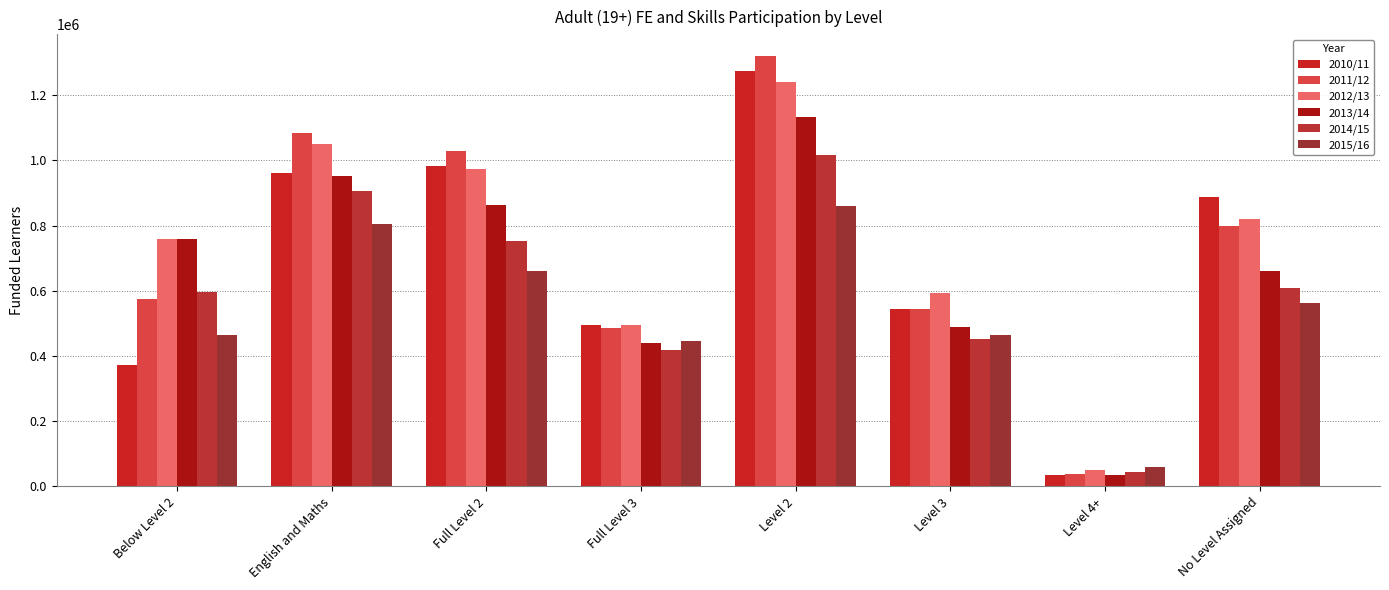

The value of 2015/16 at Level 3 is 465300. True or false?

True